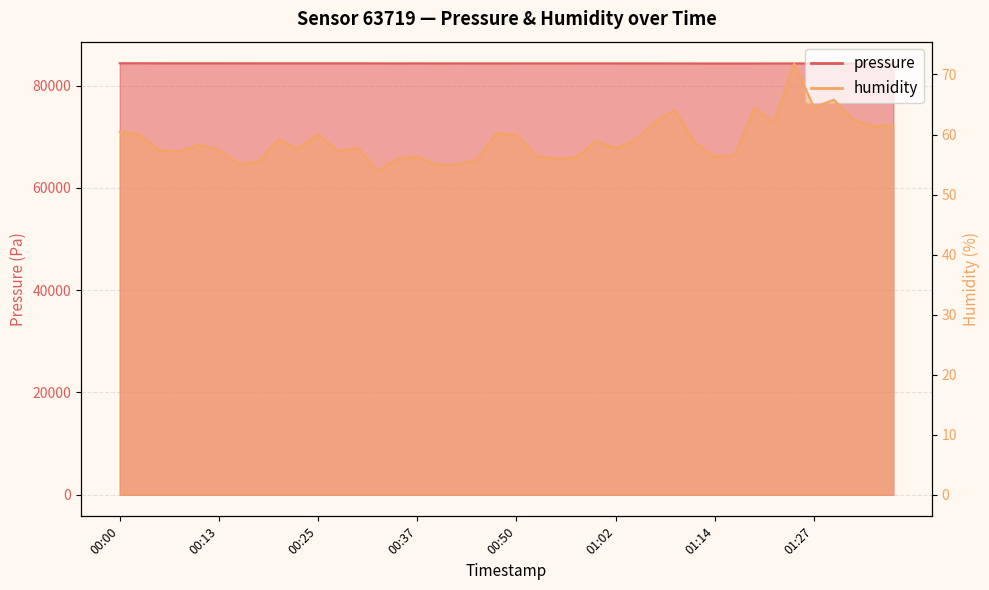

Between 00:42 and 00:10, which is larger?

00:10